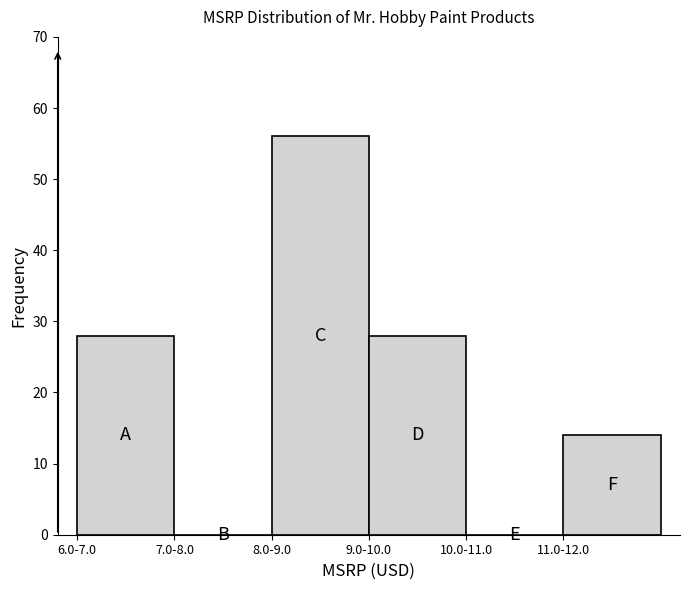

Reading left to right, transcribe all the data shown in this chart.

6.0-7.0=28	7.0-8.0=0	8.0-9.0=56	9.0-10.0=28	10.0-11.0=0	11.0-12.0=14